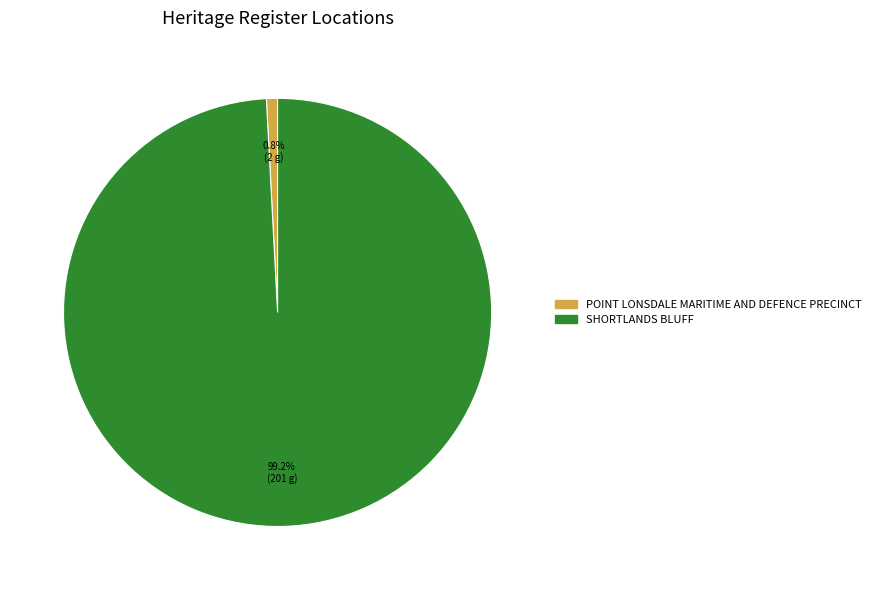

What is the ratio of the value at SHORTLANDS BLUFF to the value at POINT LONSDALE MARITIME AND DEFENCE PRECINCT?

118.7